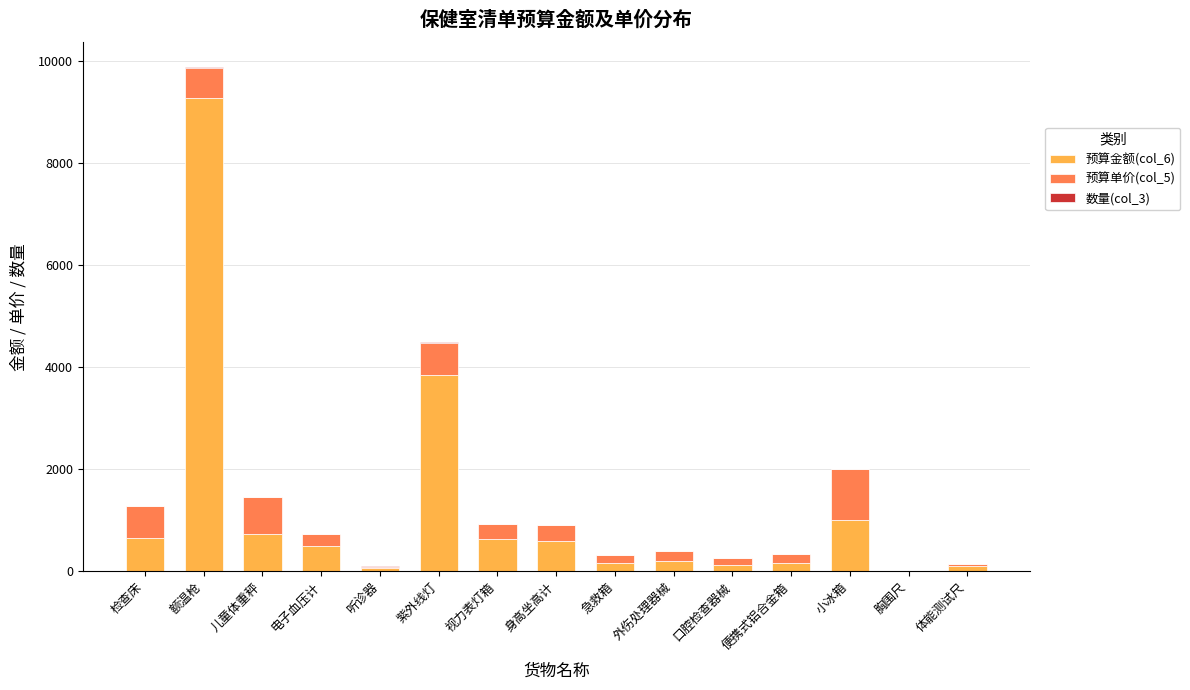

True or false: 预算金额(col_6) has a value of 640.0 at 检查床.

True